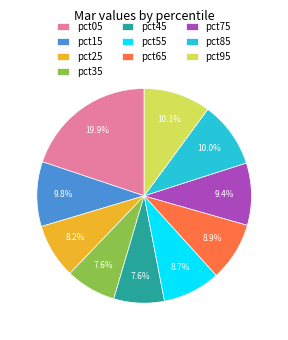

Do pct15 and pct45 together represent more than half of the pie?

No